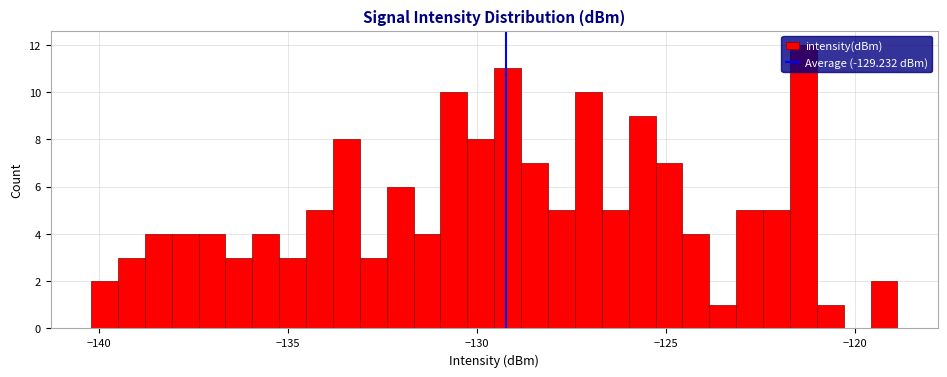

Around what value on the x-axis is the tallest bar? Give the approximate position of its centre, as read against the axis.

-121.5